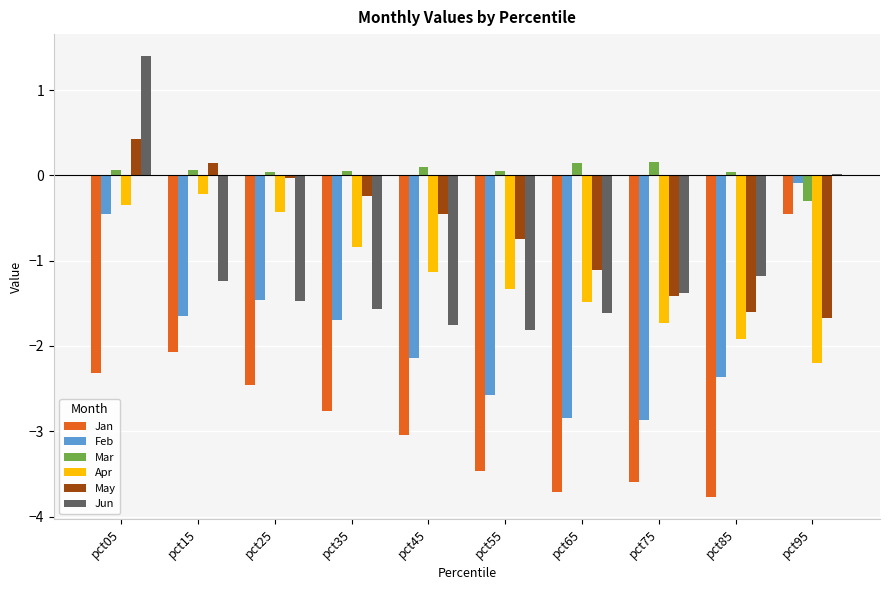

Which series has the largest total across all categories?

Mar